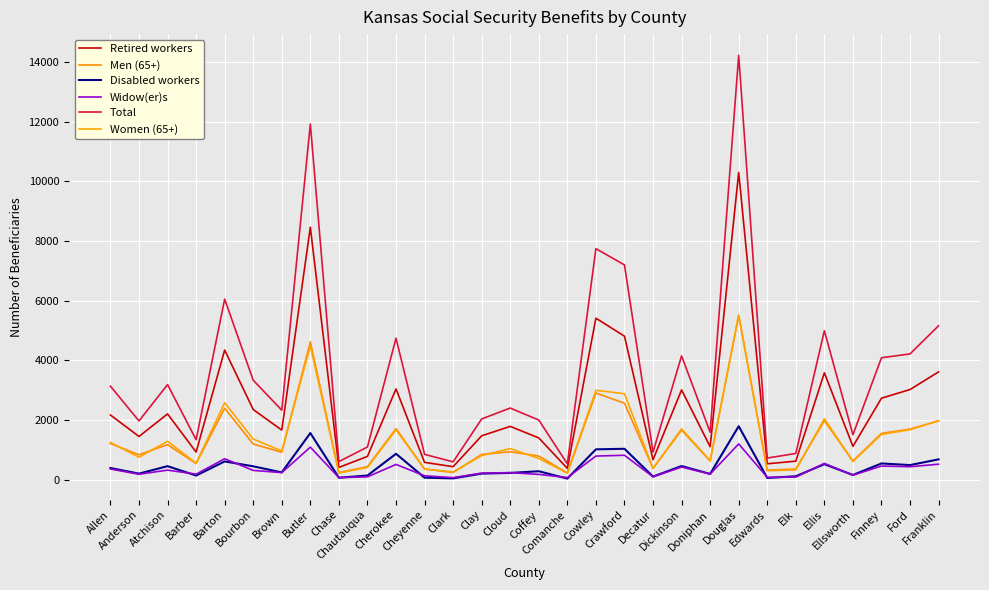

Which series has the largest total across all categories?

Total